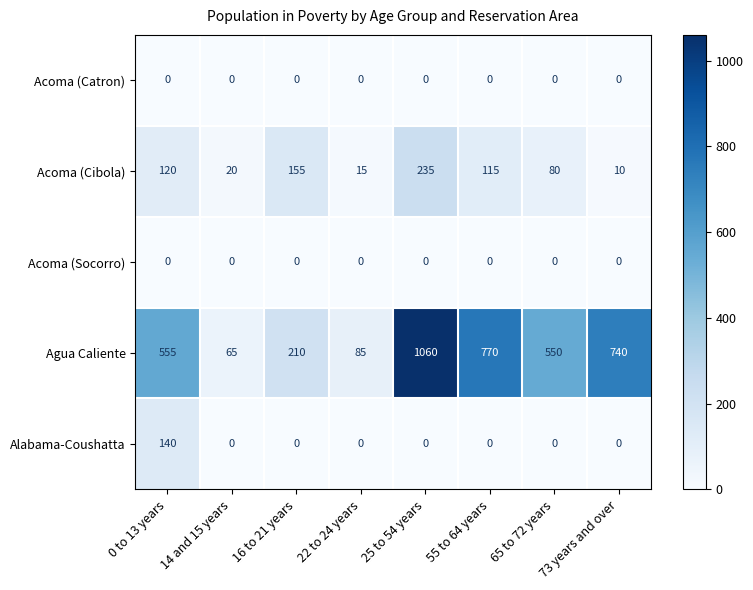

What is the lowest value of the Acoma (Cibola) series?

10